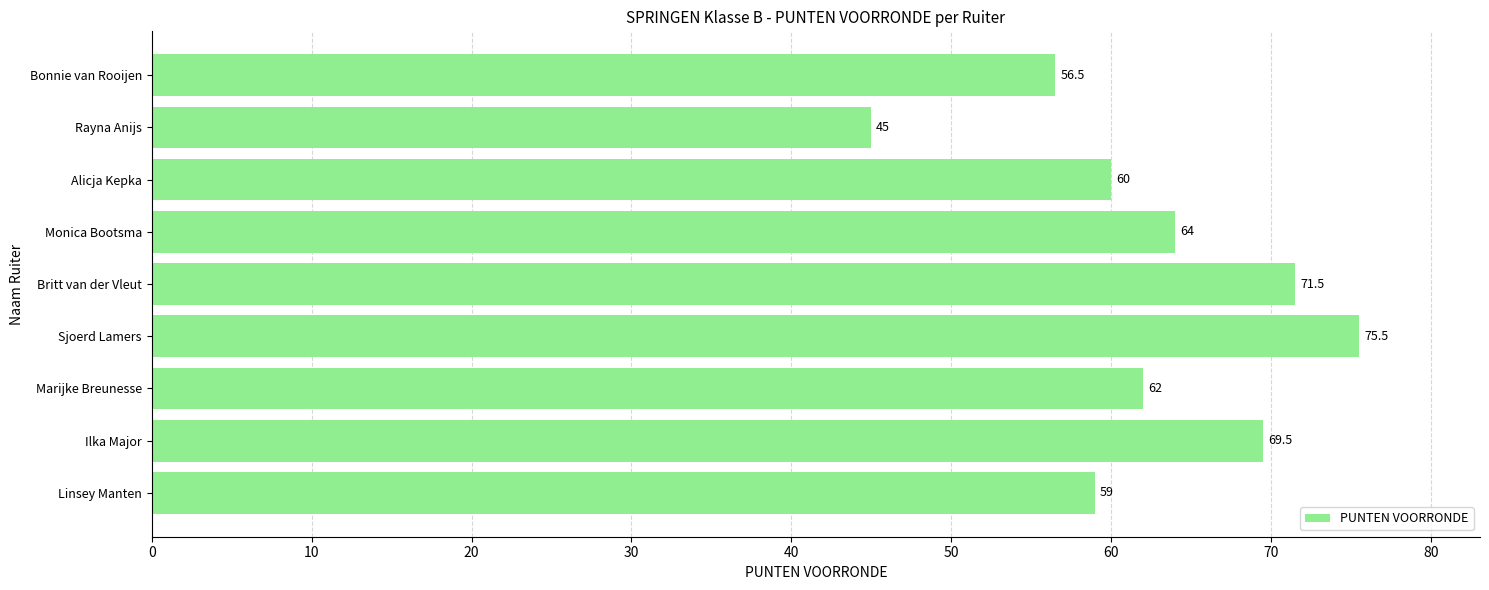

The value at Linsey Manten is 88.8. True or false?

False